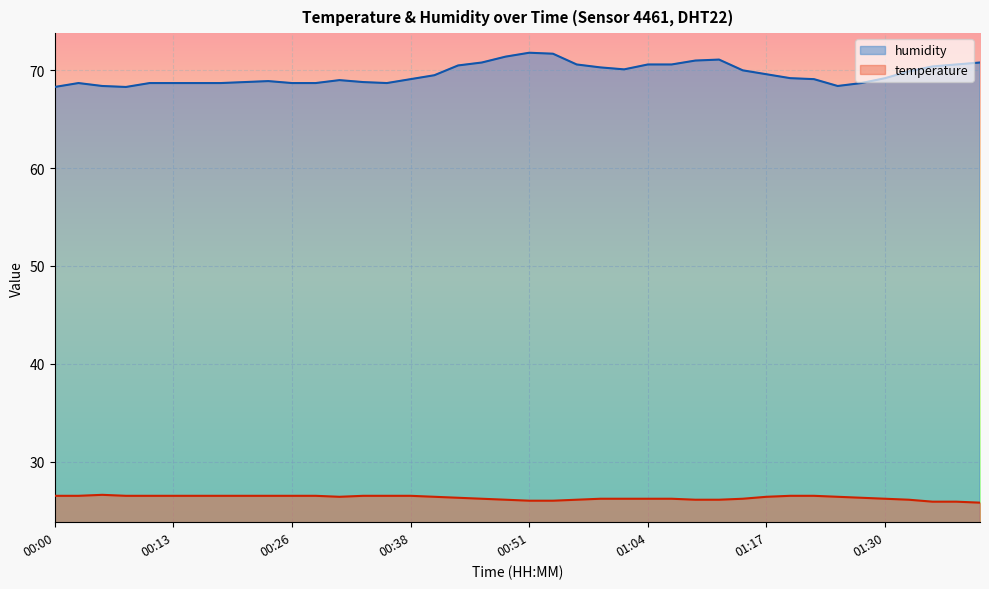

True or false: humidity and temperature cross at least once.

False